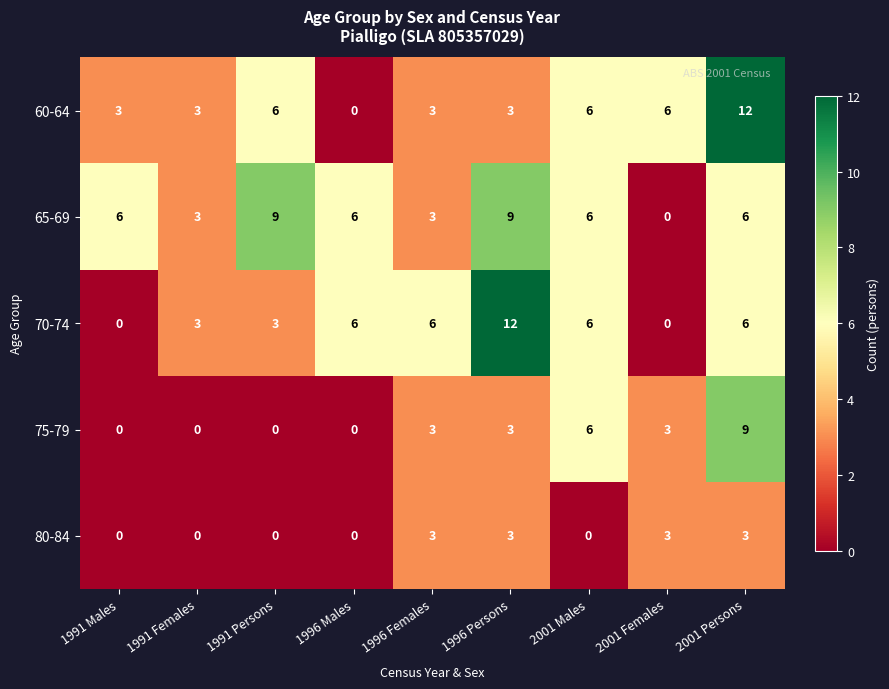

Which series has the largest total across all categories?

65-69